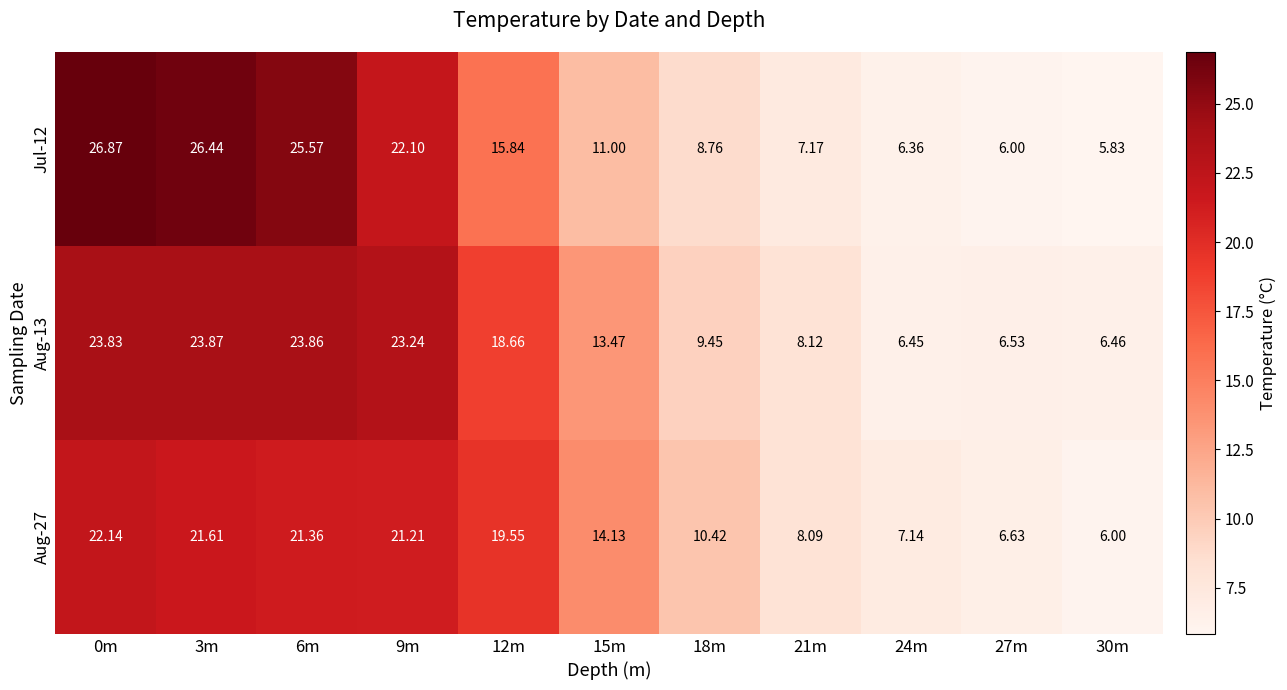

At which category is the sum across all series the highest?

0m